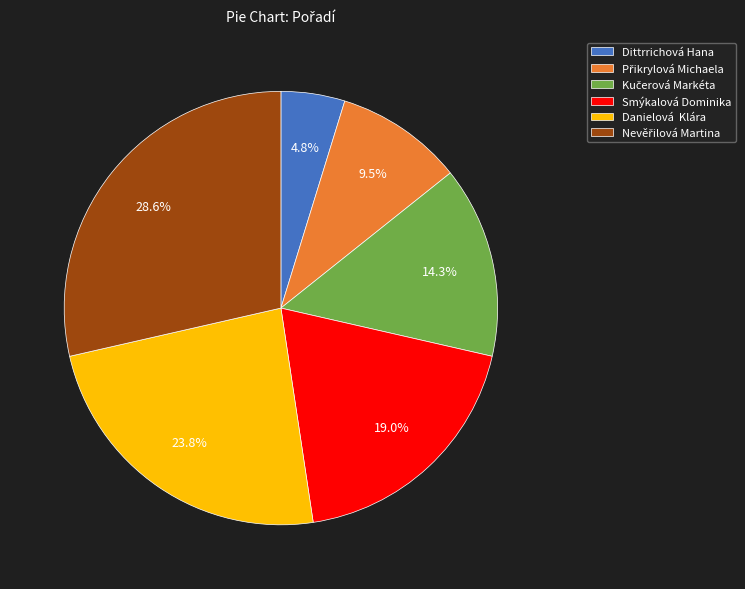

Is there any slice that represents more than half of the pie?

No